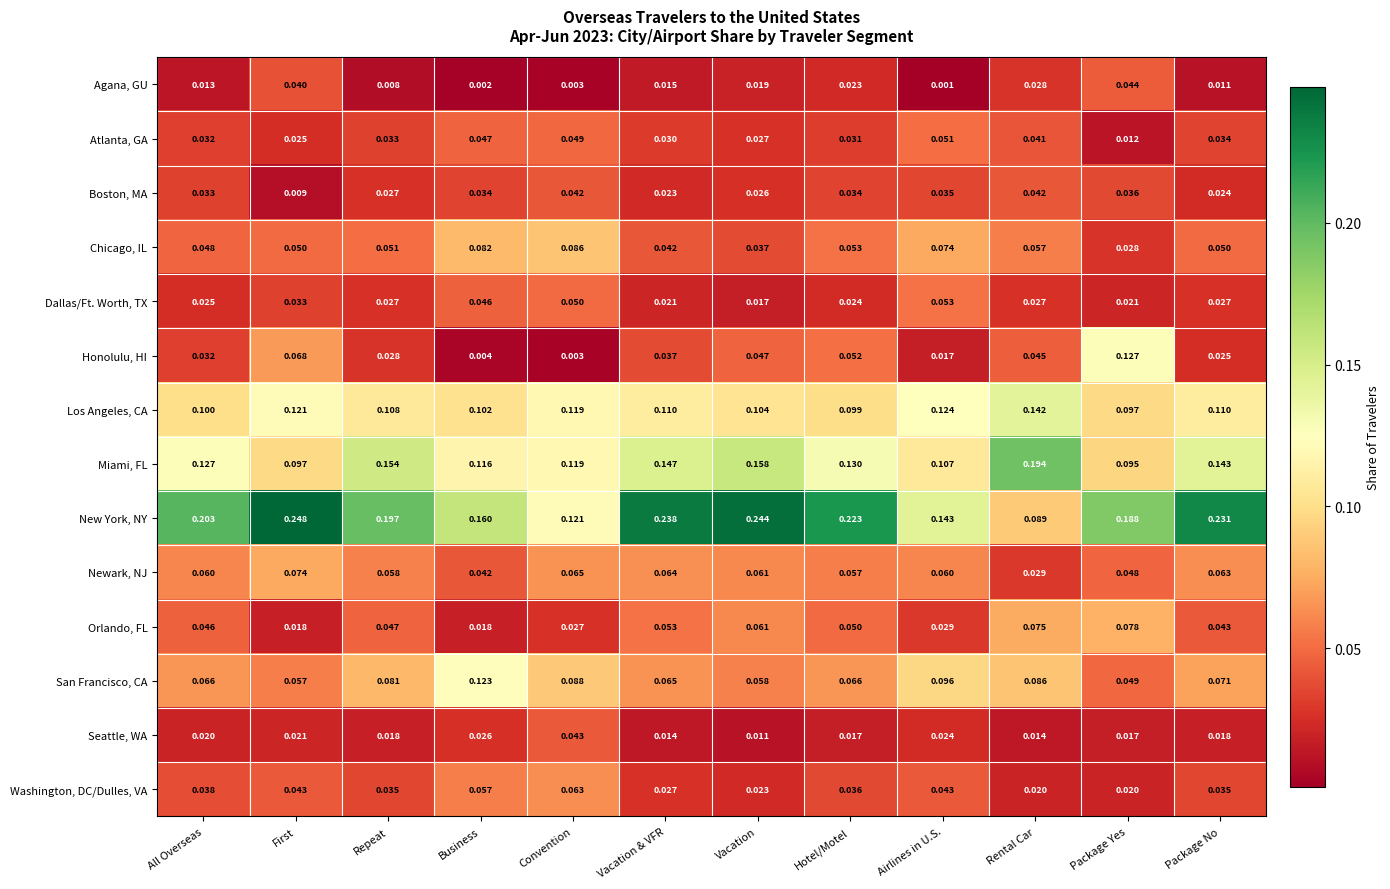

At Package Yes, list the series in order from smallest to largest.

Atlanta, GA, Seattle, WA, Washington, DC/Dulles, VA, Dallas/Ft. Worth, TX, Chicago, IL, Boston, MA, Agana, GU, Newark, NJ, San Francisco, CA, Orlando, FL, Miami, FL, Los Angeles, CA, Honolulu, HI, New York, NY